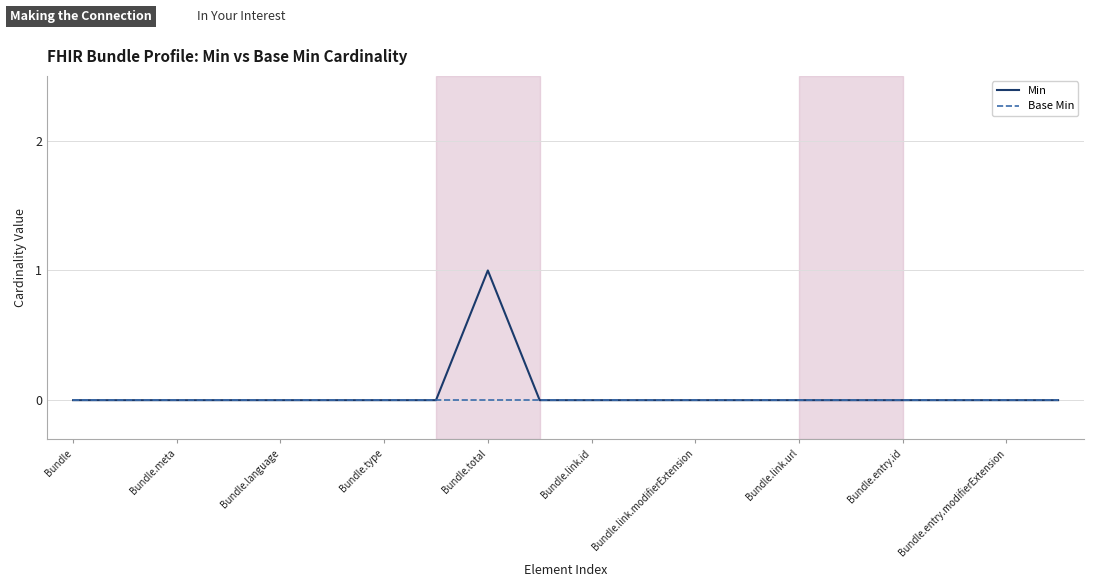

List the series in order of their peak value, highest first.

Min, Base Min